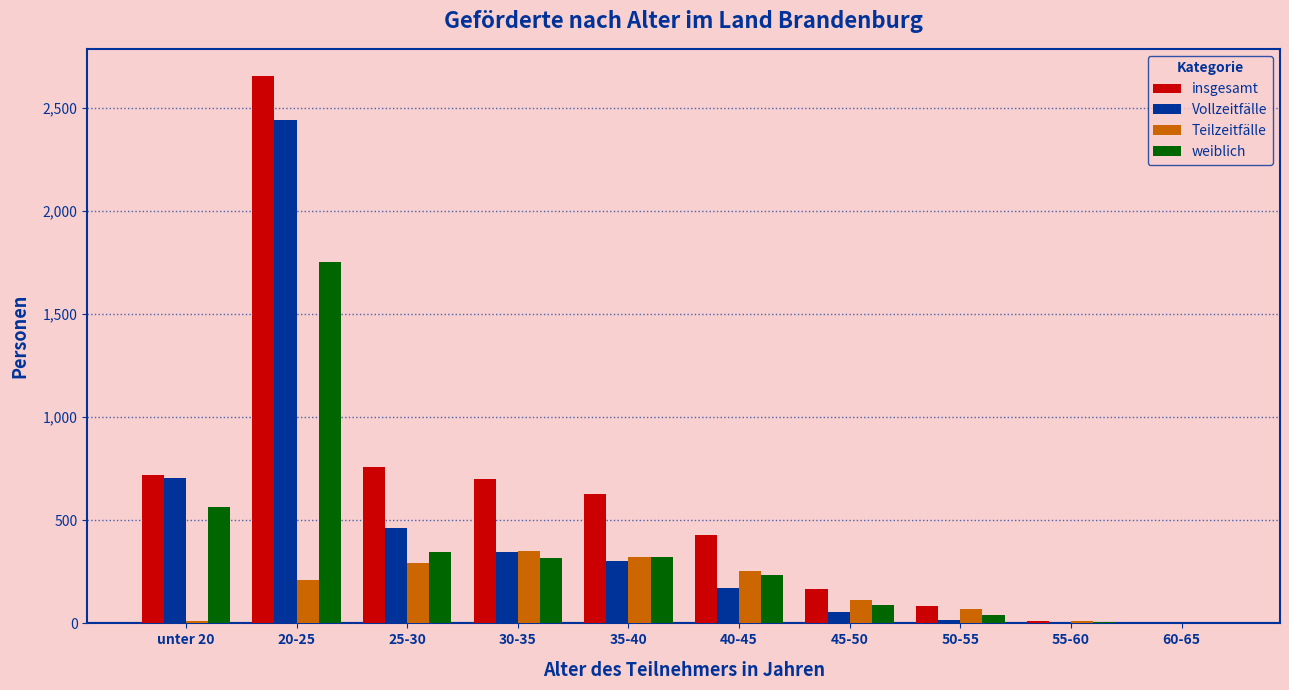

Where is insgesamt nearest to the value 1327?

25-30